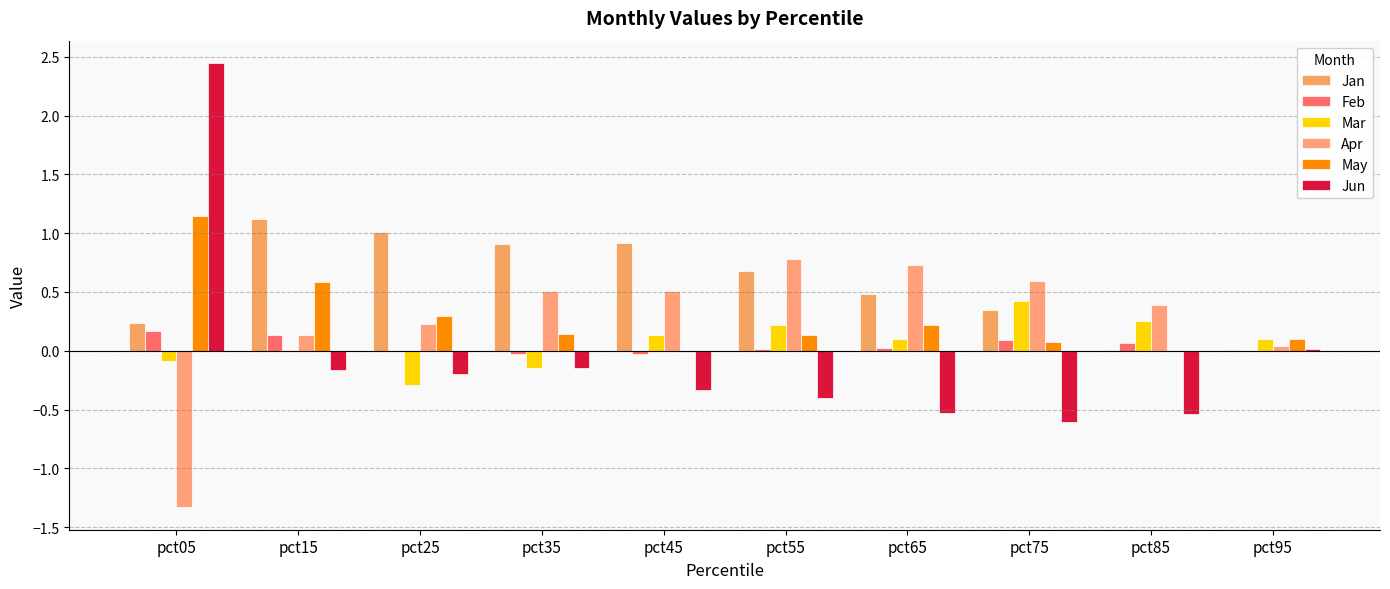

What is the sum of all Mar values?

0.7